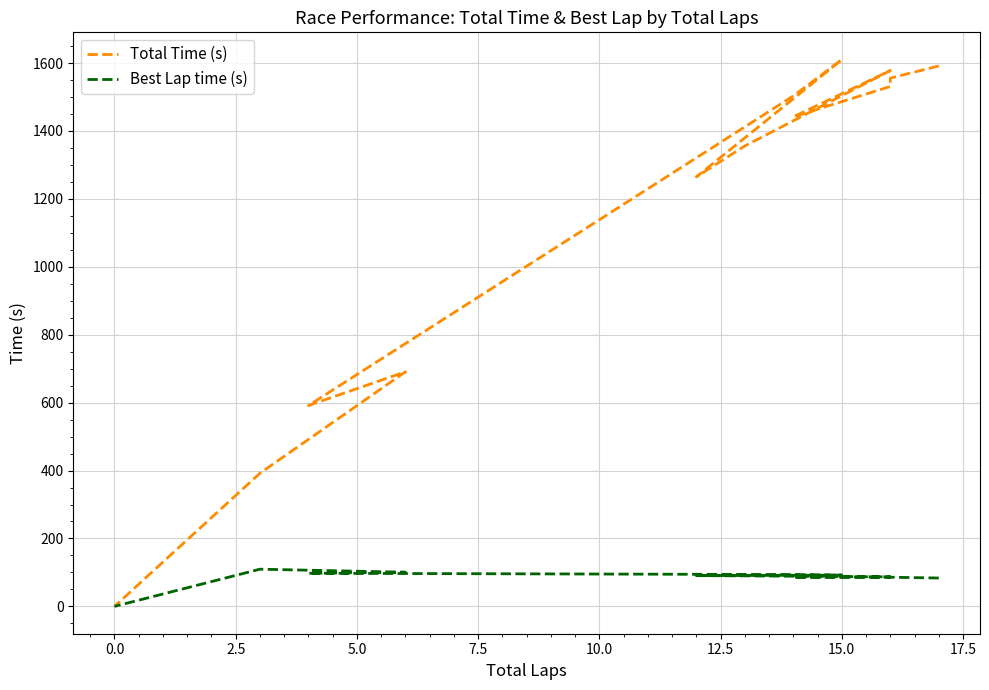

What is the label of the 12th point from the right?

2.5